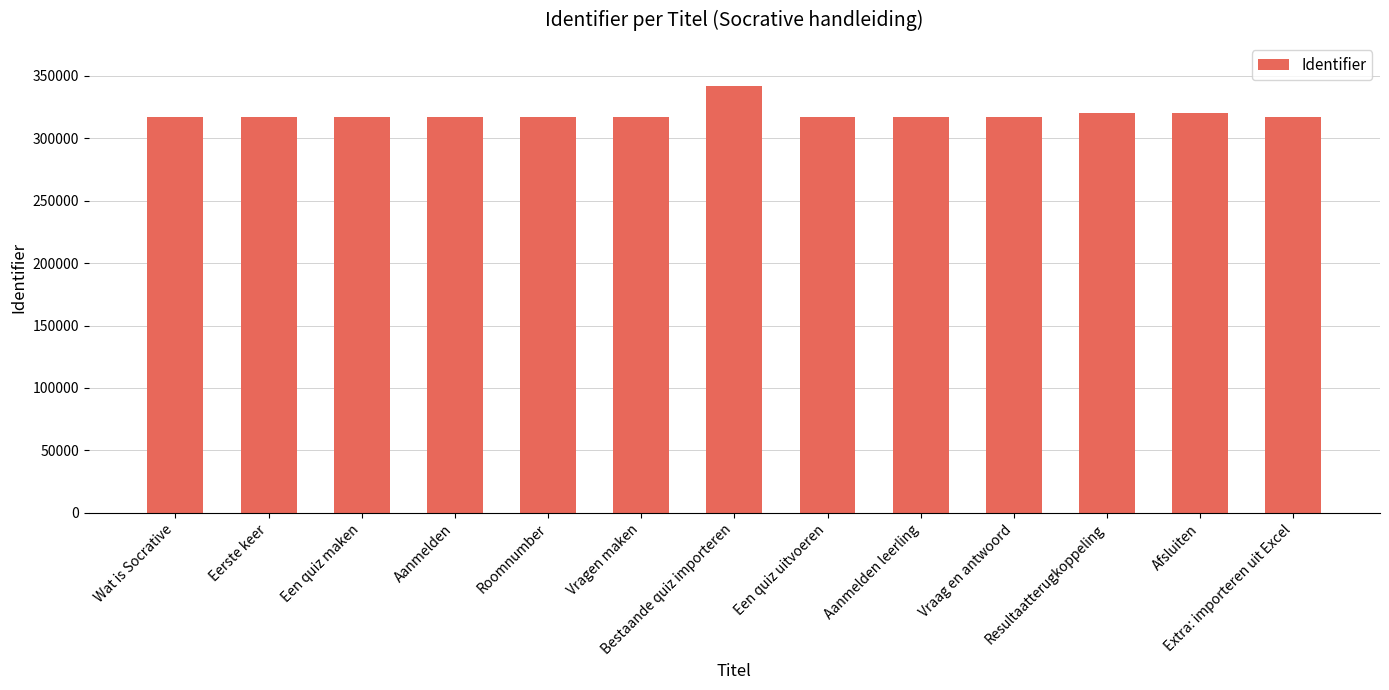

At which category does the chart reach its peak across all series?

Bestaande quiz importeren